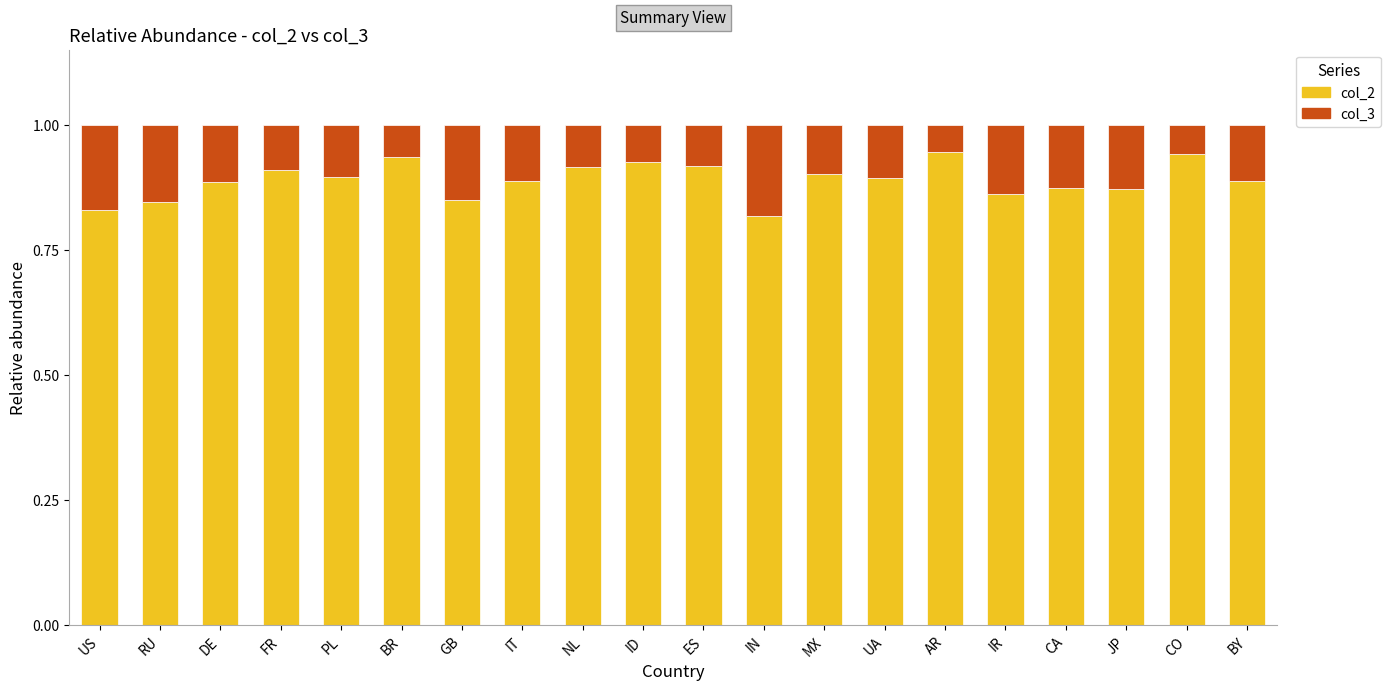

How many col_2 values are between 0 and 1?

20